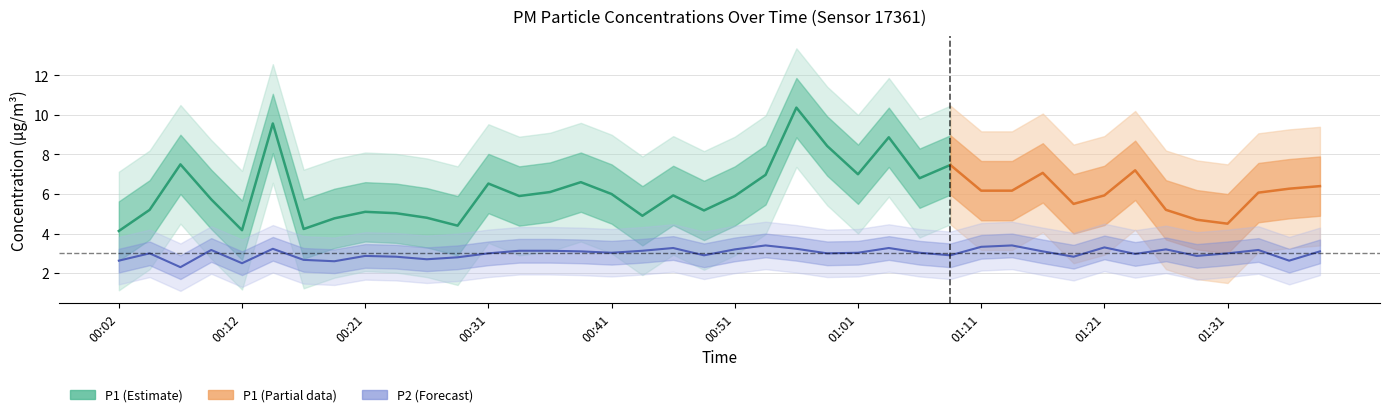

Rank the categories by value from lowest to highest.

00:07, 00:12, 00:19, 00:02, 01:36, 00:17, 00:26, 00:29, 00:24, 01:18, 00:21, 01:28, 00:49, 01:08, 01:23, 00:04, 00:31, 00:58, 01:31, 00:41, 01:01, 01:06, 00:39, 01:16, 01:38, 00:34, 00:36, 00:44, 00:09, 01:33, 00:51, 01:26, 00:14, 00:56, 00:46, 01:03, 01:21, 01:11, 00:54, 01:13